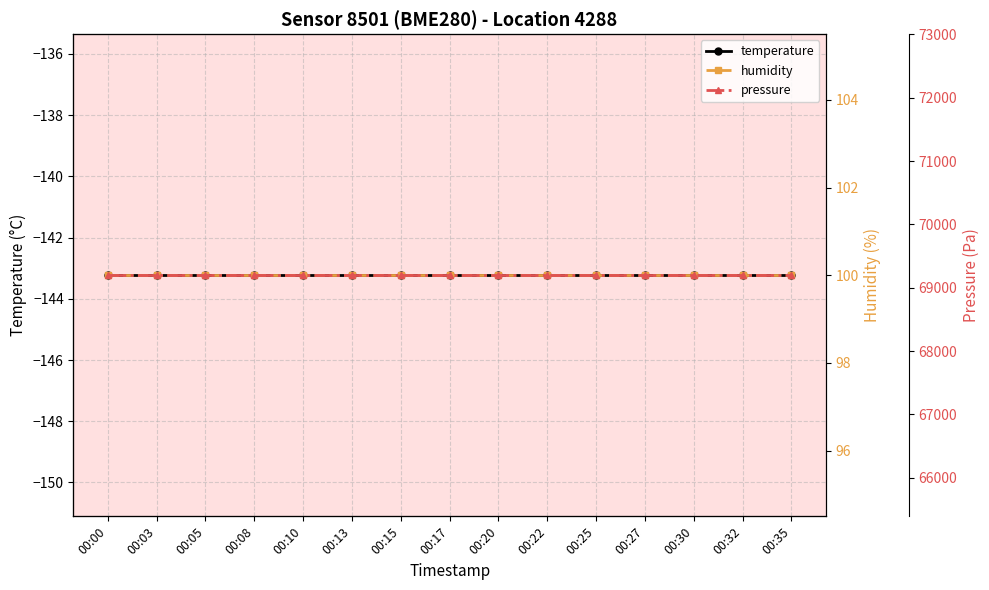

The temperature series shows -143.2 at 00:10. True or false?

True